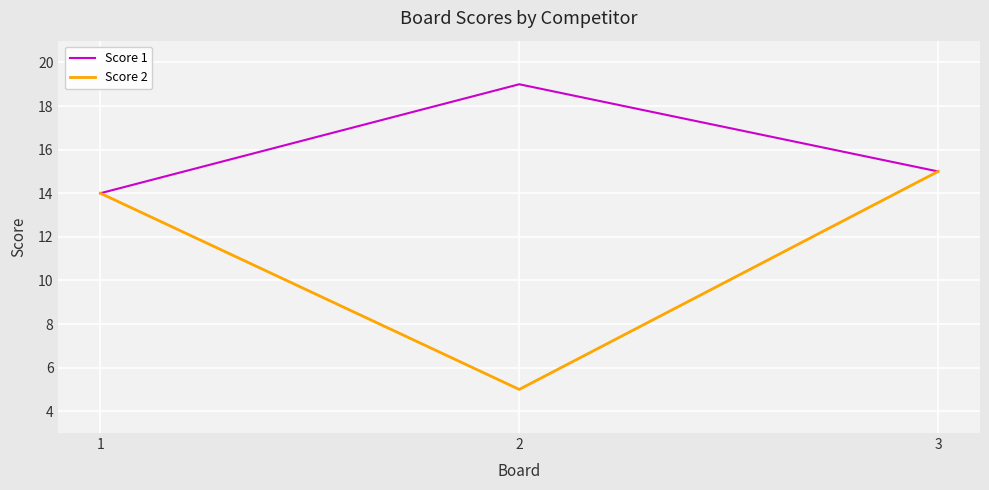

List the series in order of their peak value, lowest first.

Score 2, Score 1